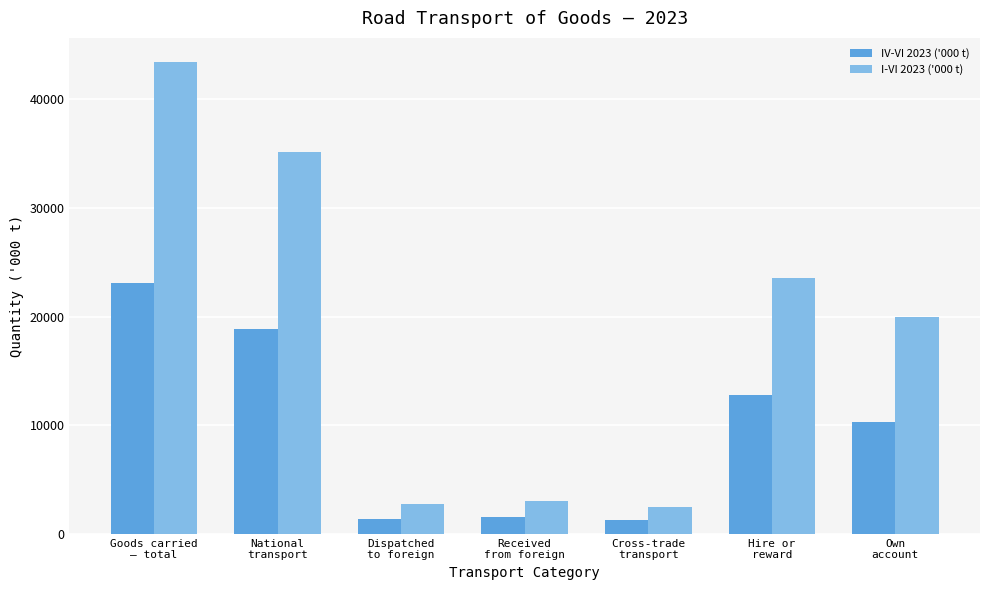

What is the total value across all series at Dispatched
to foreign?

4185